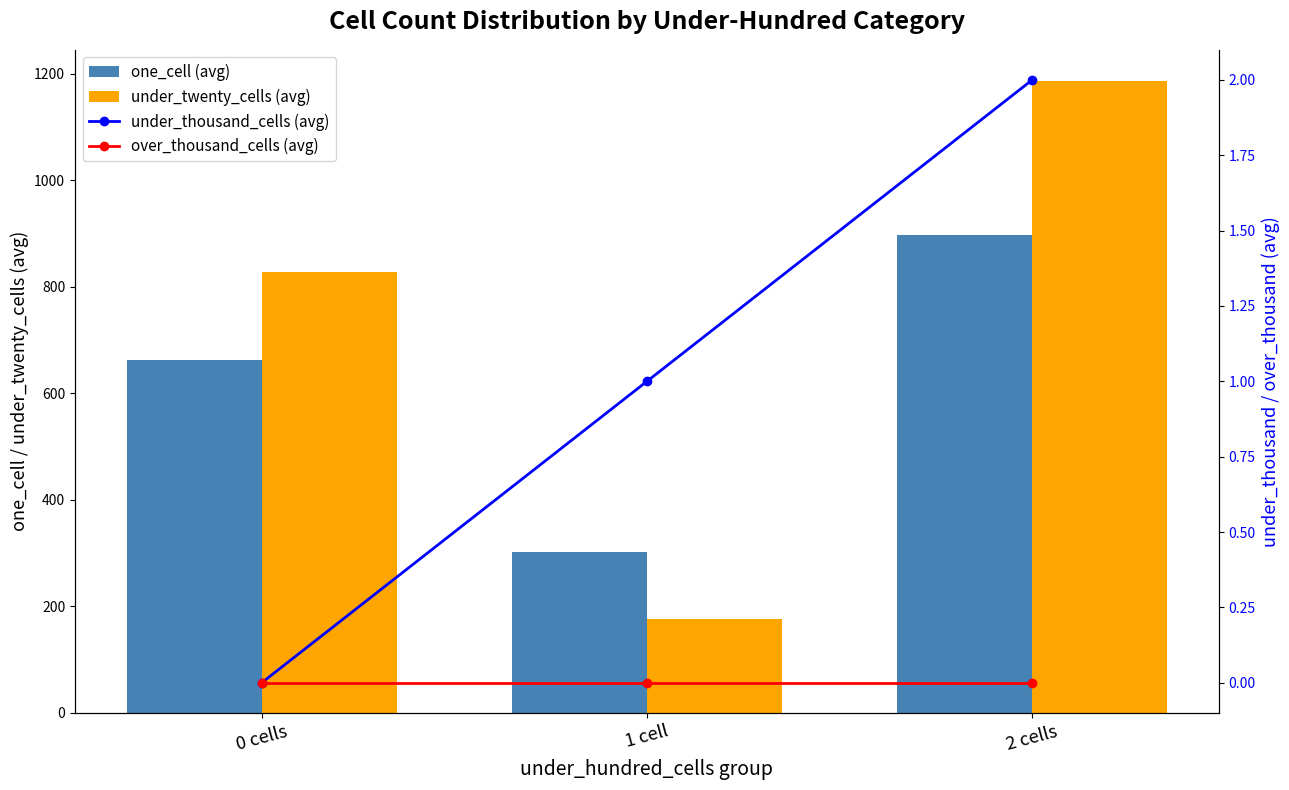

Reading right to left, transcribe all the data shown in this chart.

one_cell (avg): 2 cells=896.8	1 cell=302.5	0 cells=661.8
under_twenty_cells (avg): 2 cells=1185.2	1 cell=176.8	0 cells=827.7
under_thousand_cells (avg): 2 cells=2.0	1 cell=1.0	0 cells=0.0
over_thousand_cells (avg): 2 cells=0.0	1 cell=0.0	0 cells=0.0